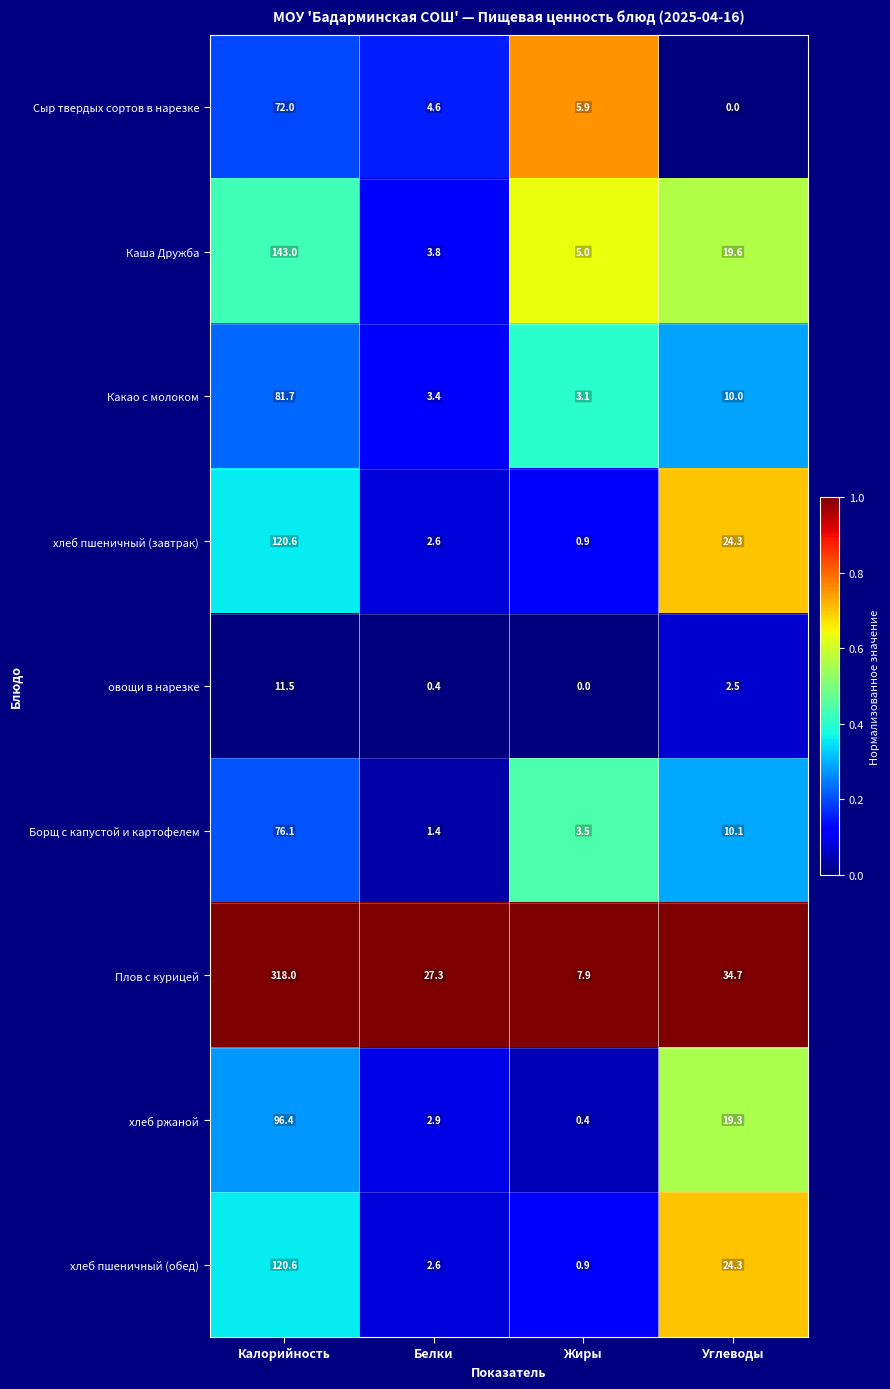

Which series has the largest total across all categories?

Плов с курицей